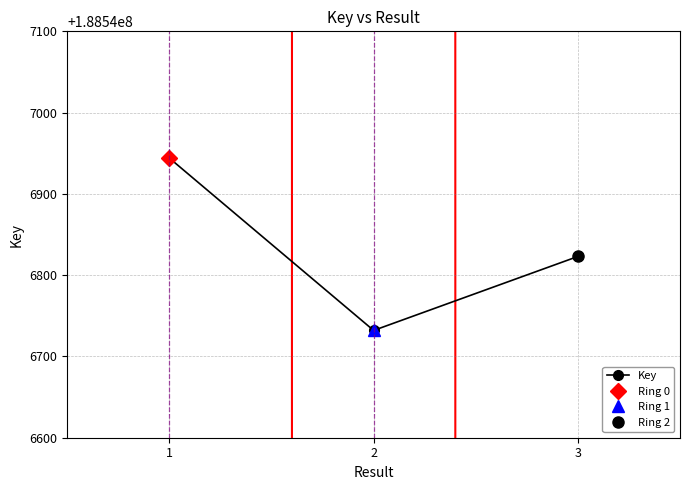

Which has a higher value, 2 or 1?

1